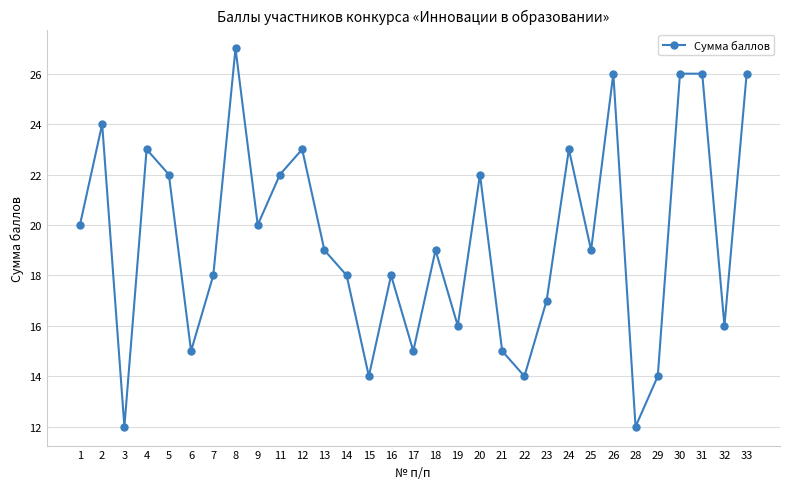

The chart shows a value of 11 at 31. True or false?

False